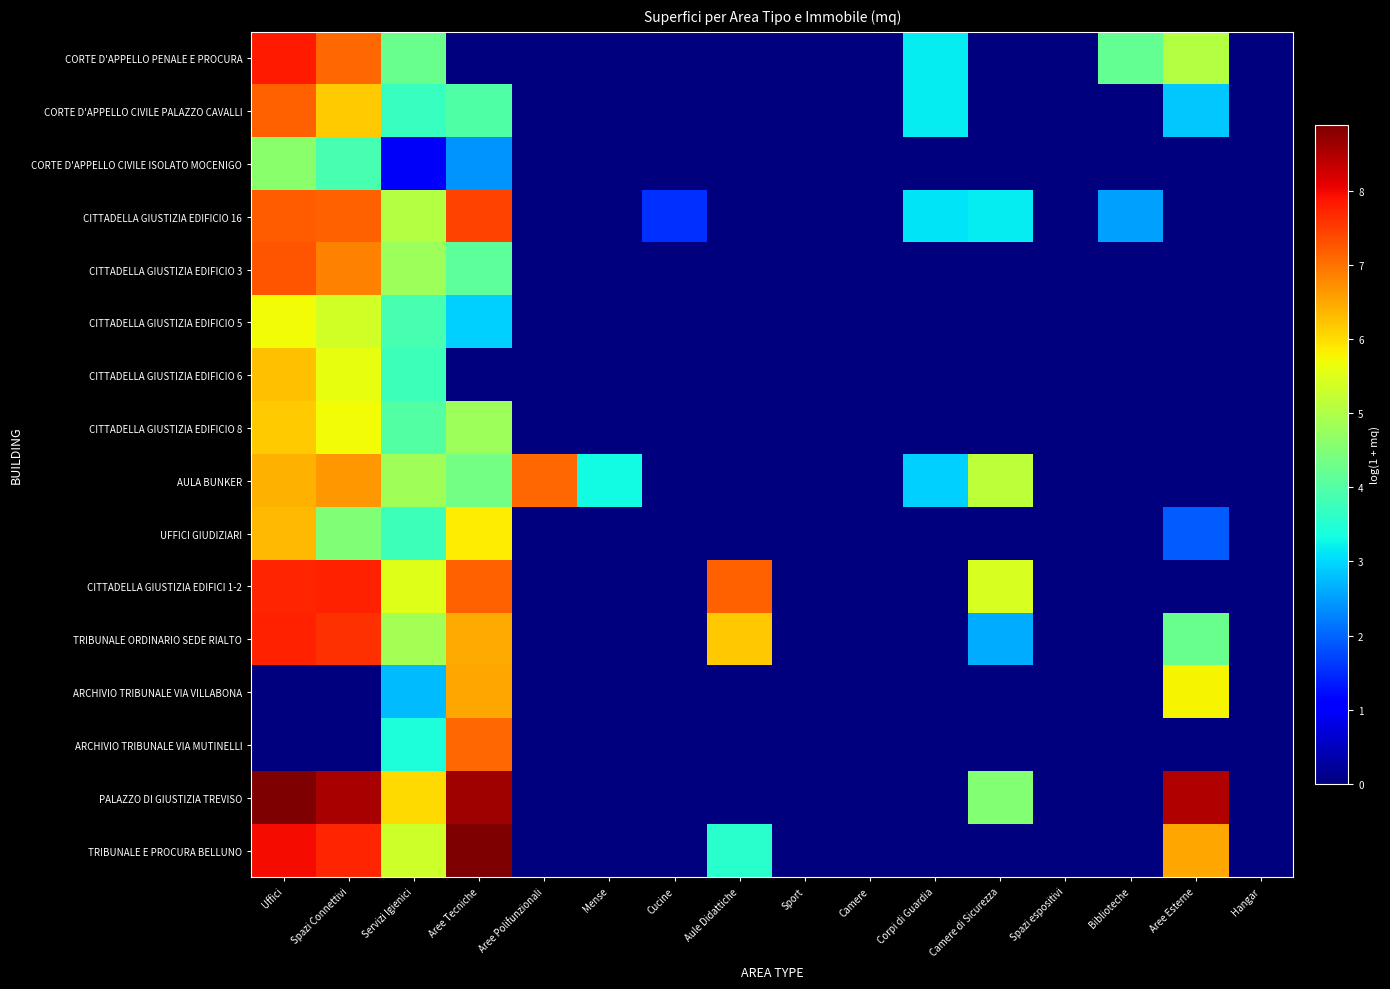

What is the total value across all series at Mense?

3.3